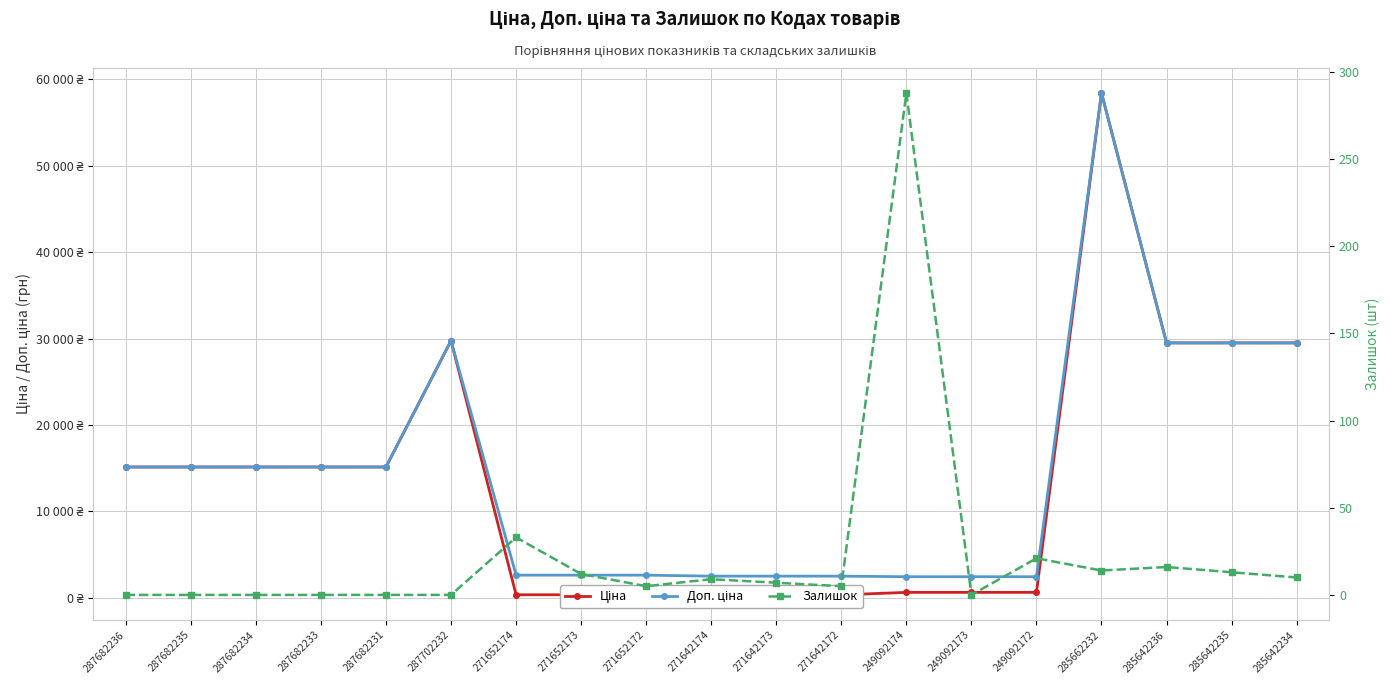

True or false: Ціна and Залишок cross at least once.

False